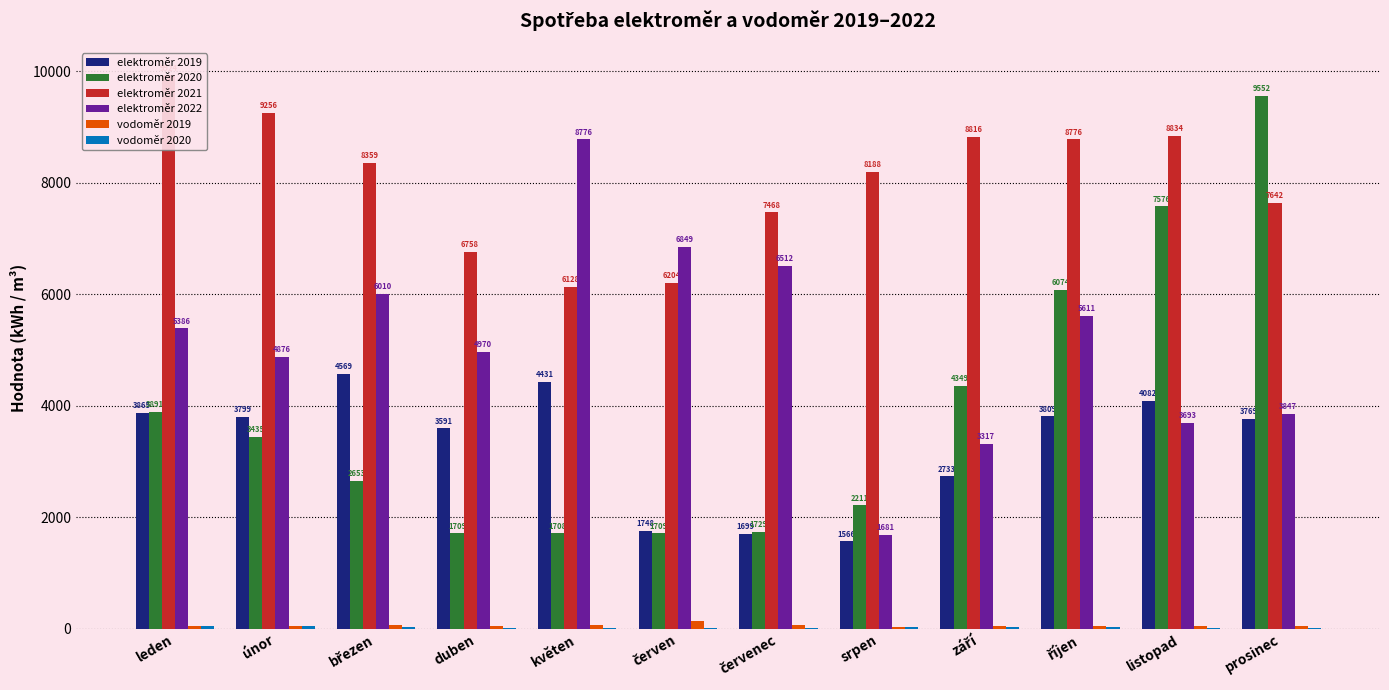

List the series in order of their peak value, lowest first.

vodoměr 2020, vodoměr 2019, elektroměr 2019, elektroměr 2022, elektroměr 2020, elektroměr 2021